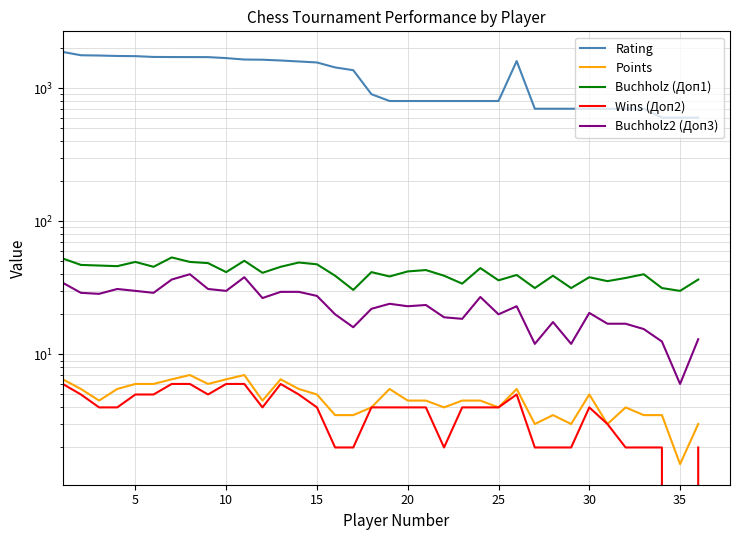

What is the difference between the maximum and minimum values in the Rating series?

1269.0